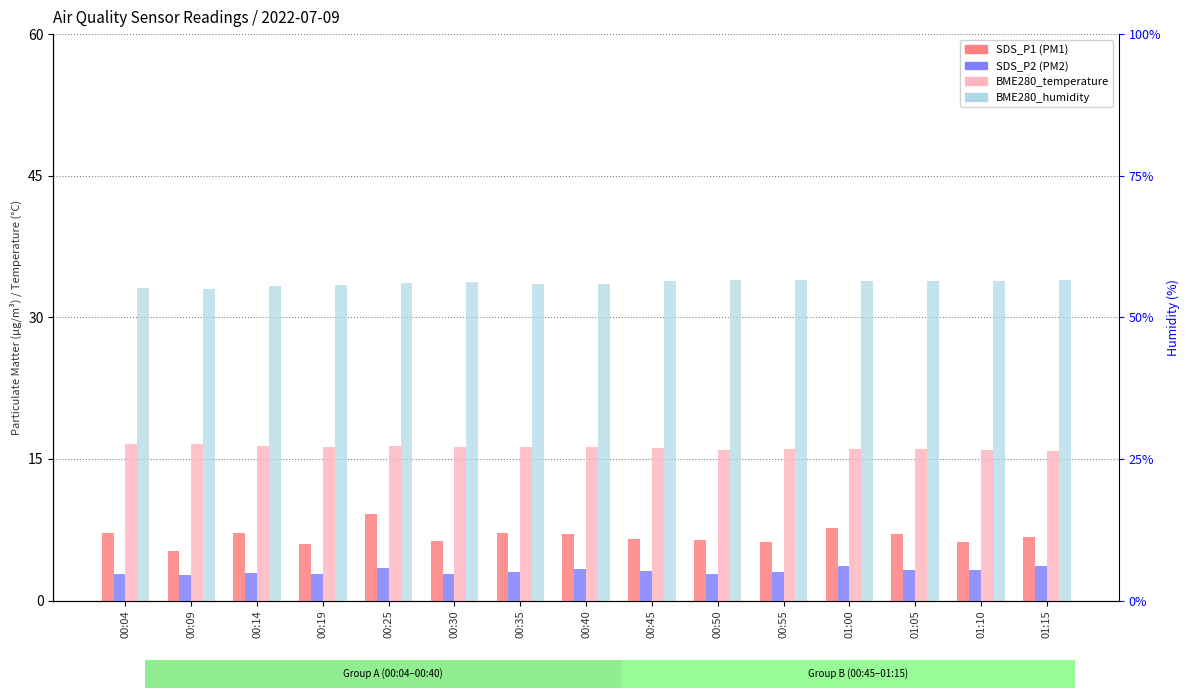

Reading left to right, extract all data points from this chart.

SDS_P1: 7.2	5.2	7.2	6.0	9.2	6.3	7.2	7.0	6.5	6.5	6.2	7.7	7.0	6.2	6.7
SDS_P2: 2.8	2.7	2.9	2.9	3.4	2.8	3.0	3.3	3.1	2.8	3.0	3.7	3.2	3.2	3.7
BME280_temperature: 16.6	16.6	16.4	16.3	16.3	16.3	16.3	16.2	16.1	15.9	16.0	16.1	16.1	16.0	15.8
BME280_humidity: 55.2	54.9	55.5	55.8	56.1	56.2	55.8	55.9	56.5	56.6	56.6	56.4	56.4	56.4	56.5